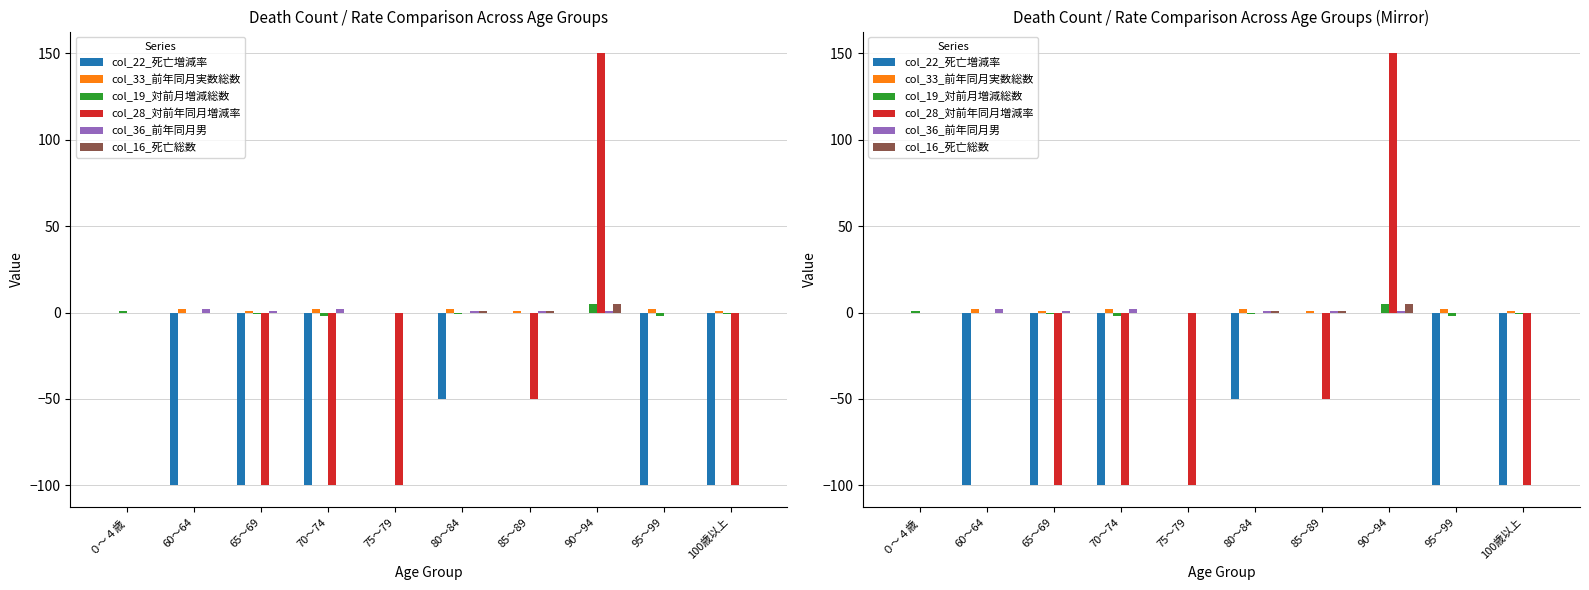

Which category has the lowest value in the col_33_前年同月実数総数 series?

０～４歳